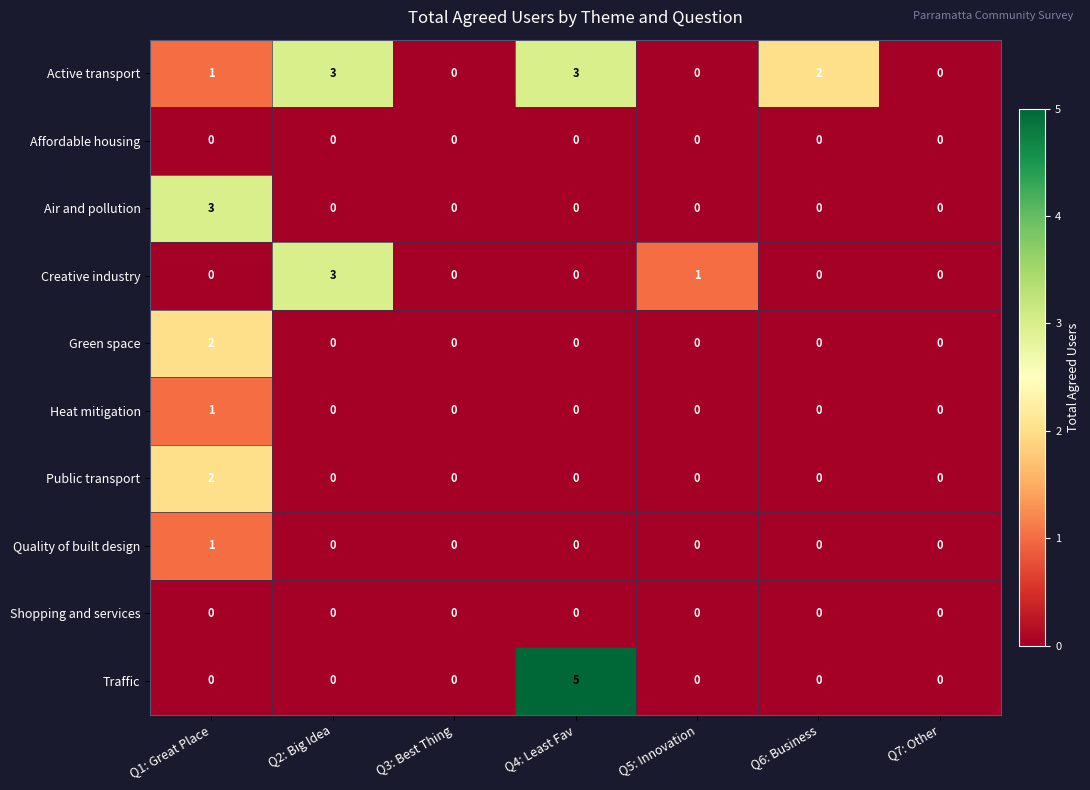

True or false: Active transport has a value of 1 at Q1: Great Place.

True